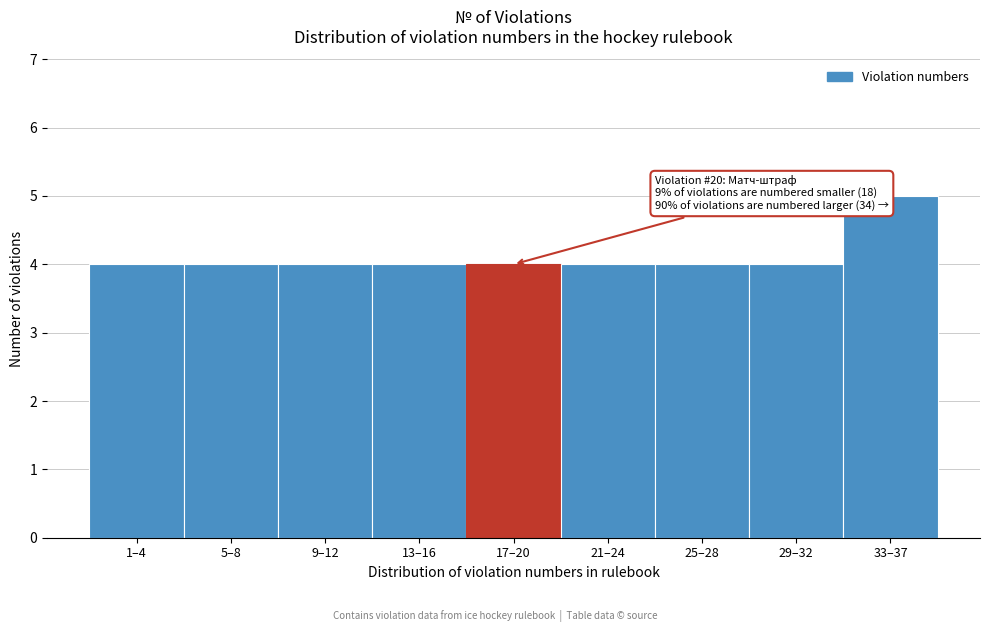

Reading left to right, list all the values displayed in this chart.

1–4=4	5–8=4	9–12=4	13–16=4	17–20=4	21–24=4	25–28=4	29–32=4	33–37=5